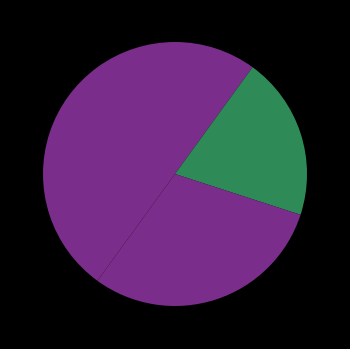

How many segments does this pie chart have?

4